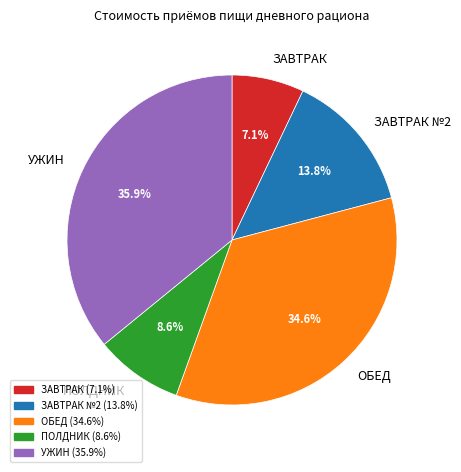

What is the largest slice in the pie chart?

УЖИН